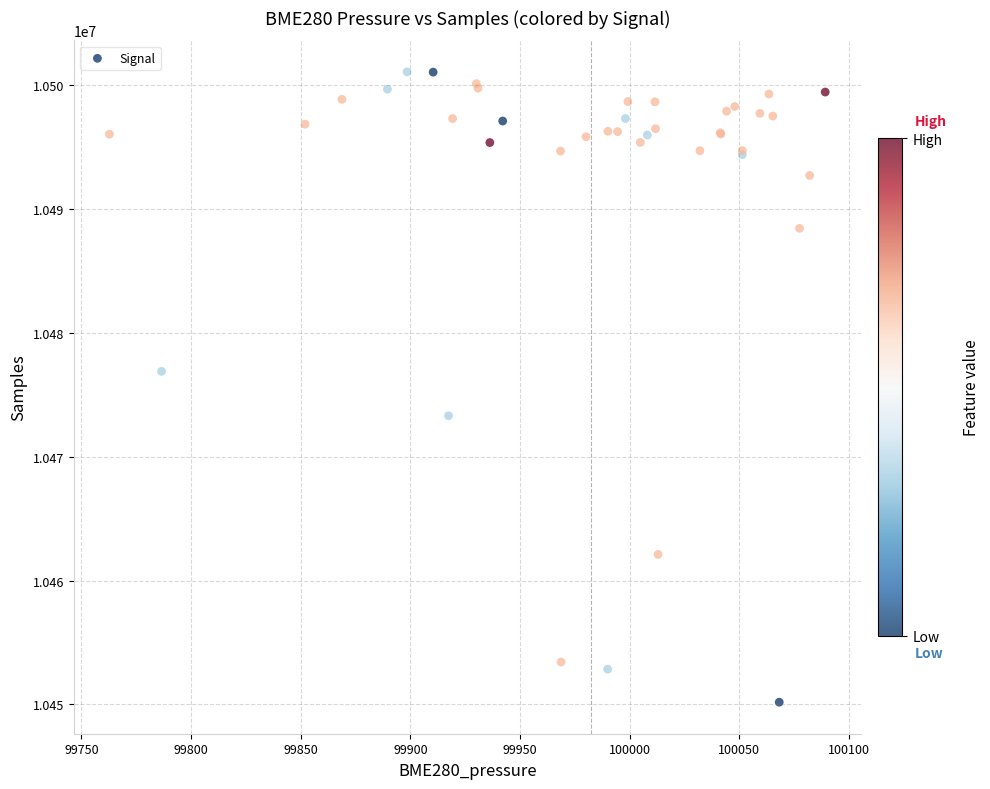

What Y value in the scatter plot is closest to 10475624?

10476888